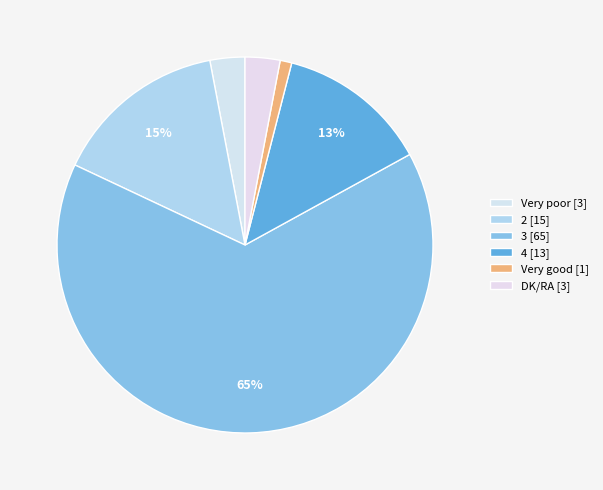

Is there a majority slice in this chart?

Yes